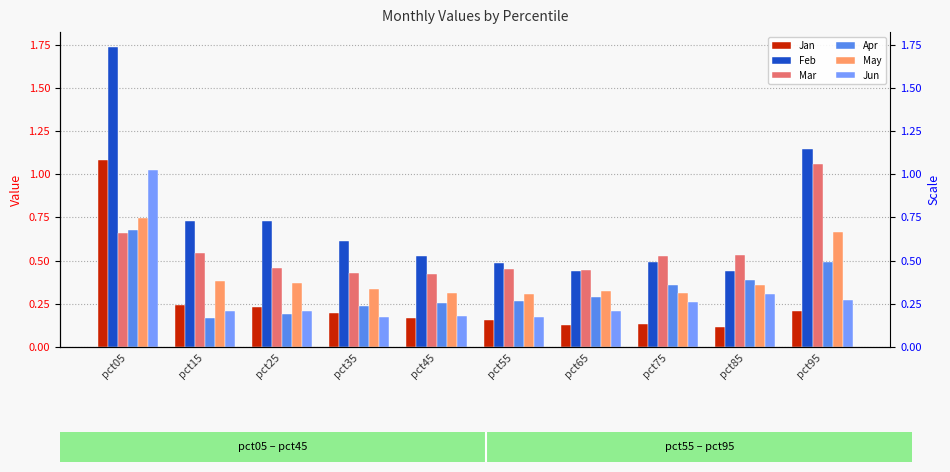

What are all the series names shown in the legend?

Jan, Feb, Mar, Apr, May, Jun